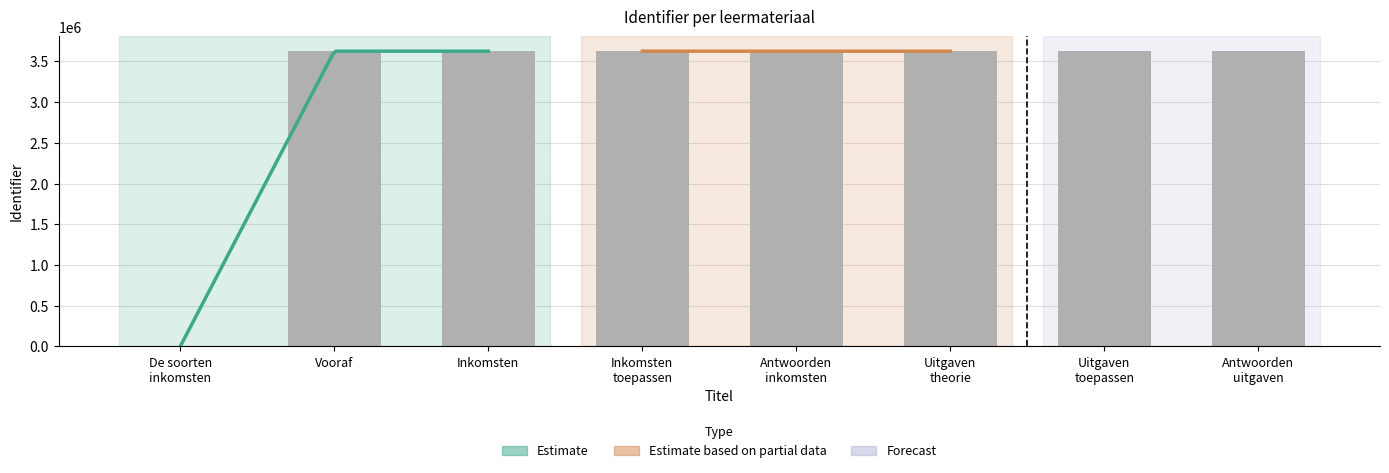

What is the ratio of the value at Uitgaven
theorie to the value at Inkomsten
toepassen?

1.0